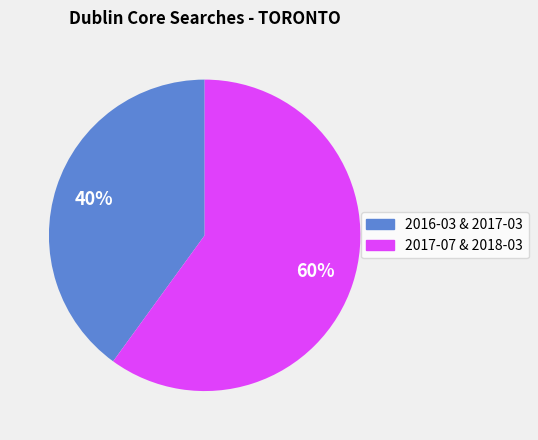

What percentage is the 2016-03 & 2017-03 slice, to the nearest percent?

40%